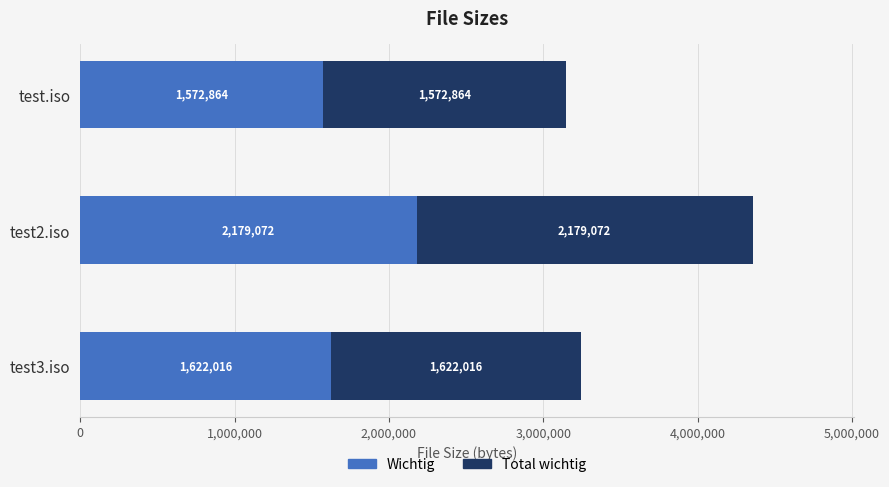

The value of Wichtig at test3.iso is 1622016. True or false?

True